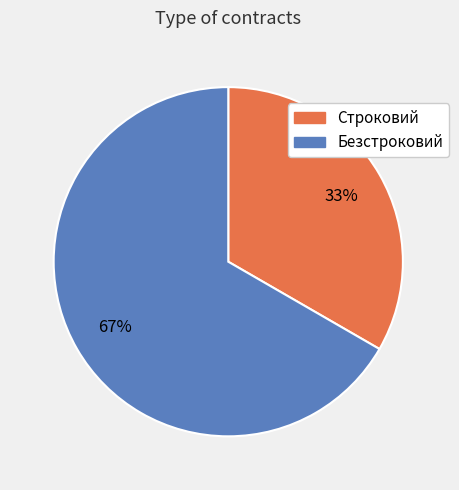

What percentage is the Строковий slice, to the nearest percent?

33%